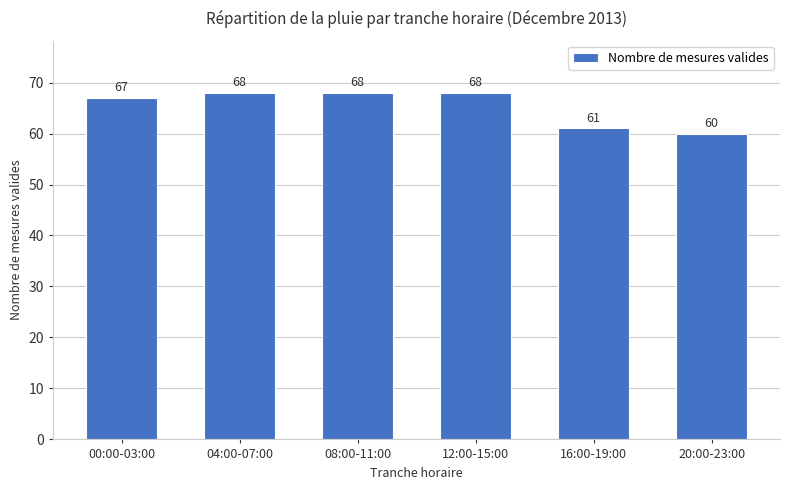

What is the label of the 6th bar from the right?

00:00-03:00